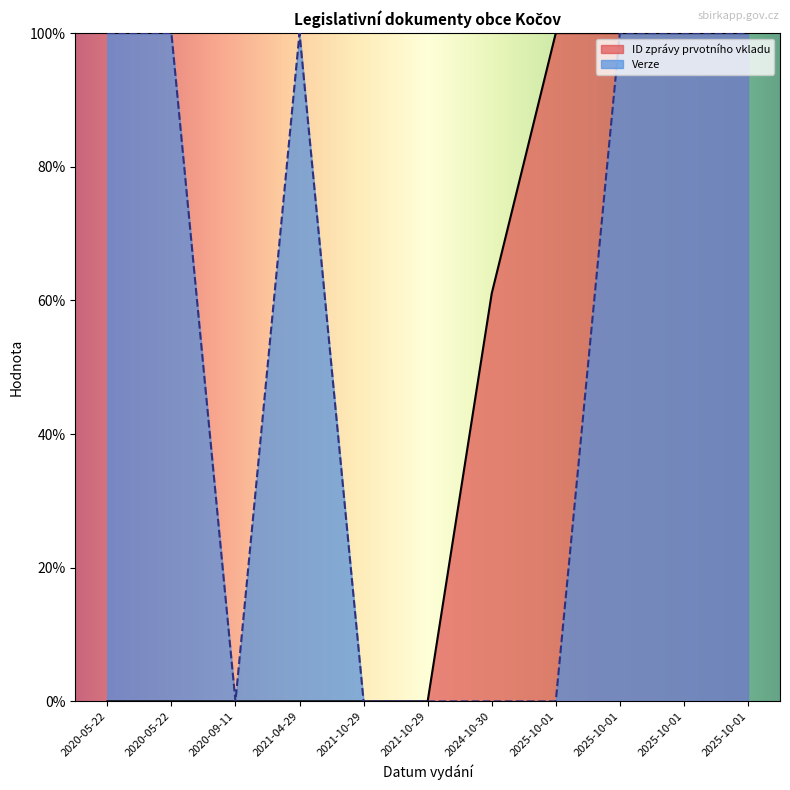

How many intersections are there between Verze and ID zprávy prvotního vkladu?

4